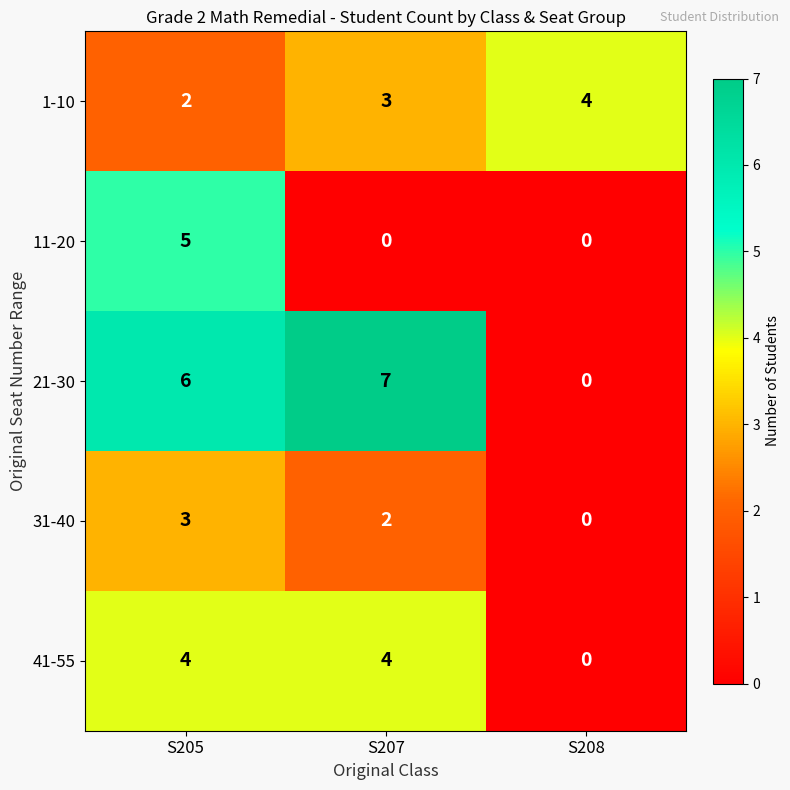

Count the number of categories in the chart.

3